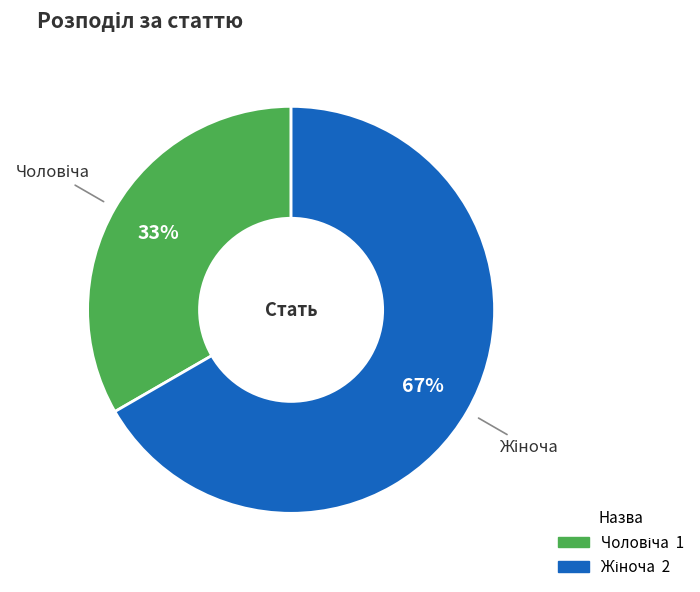

To the nearest percent, what is the average slice percentage?

50%